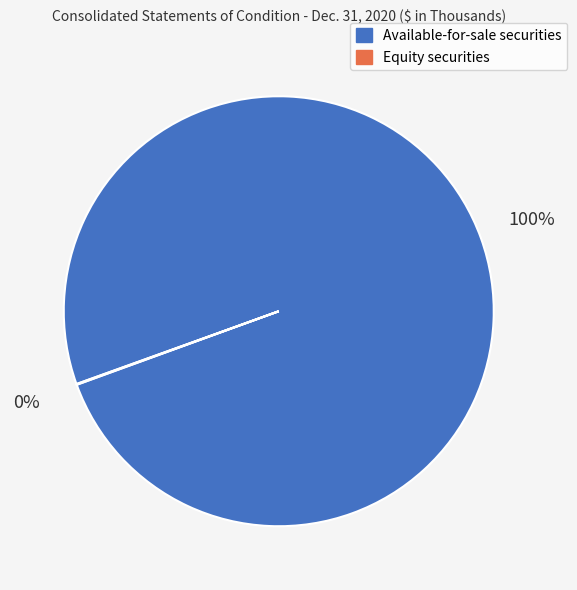

To the nearest percent, what is the difference between the largest and smallest slice percentages?

100%